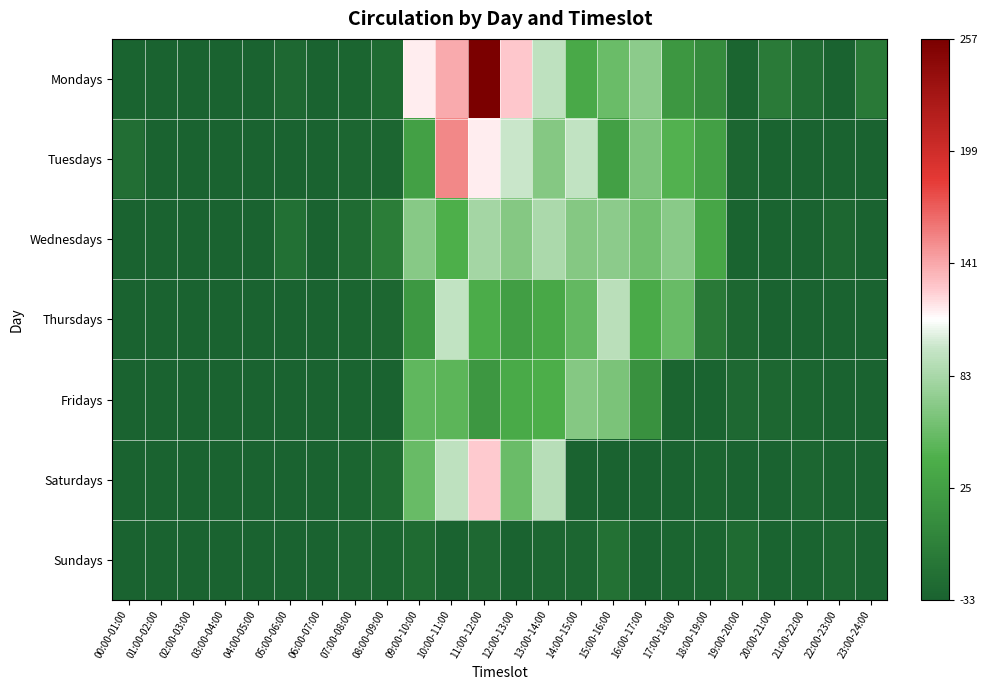

What is the spread (max minus min) of values at 21:00-22:00?

10.0